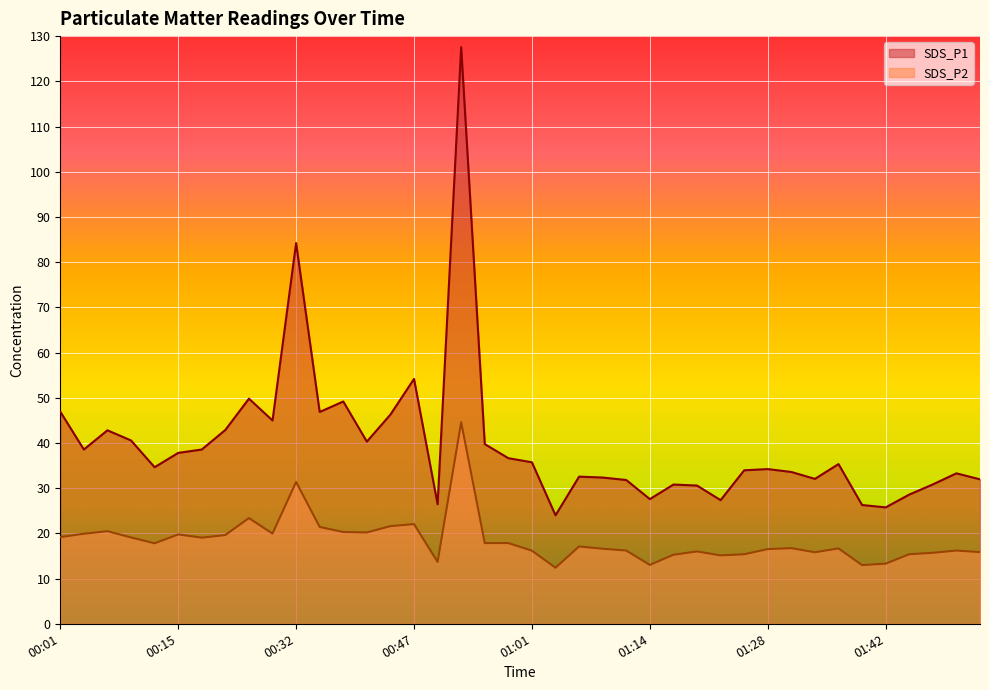

What is the average value of the SDS_P1 series?

39.7